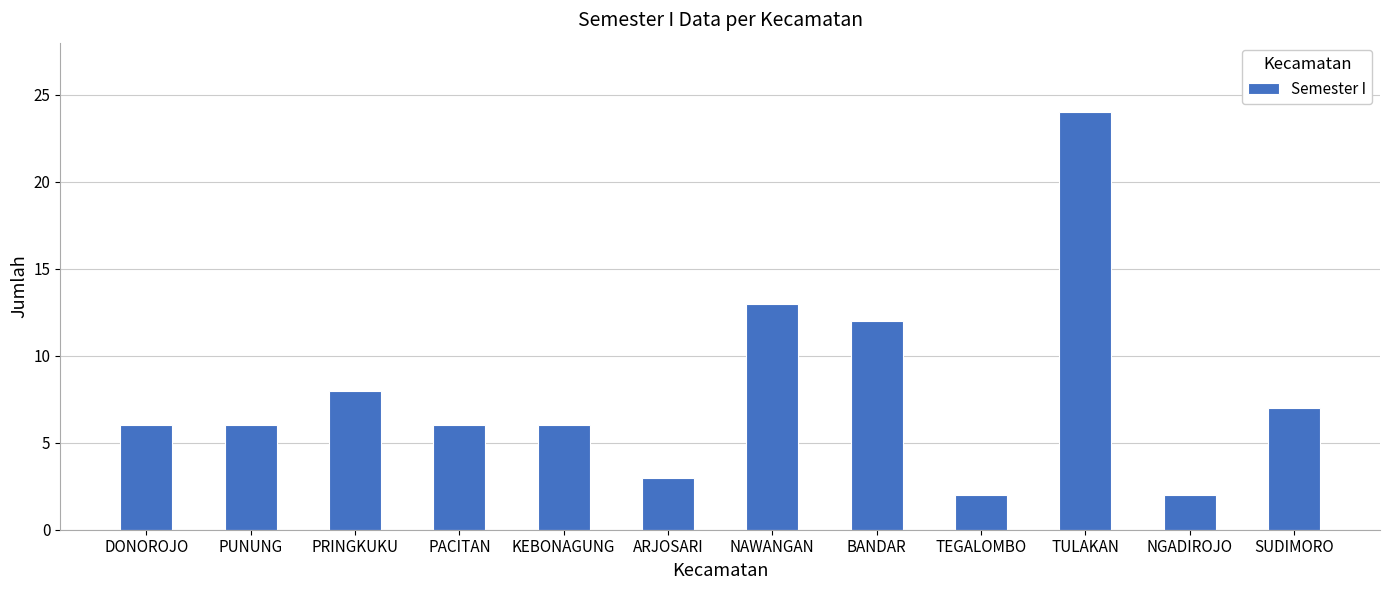

How many bars are there in total?

12